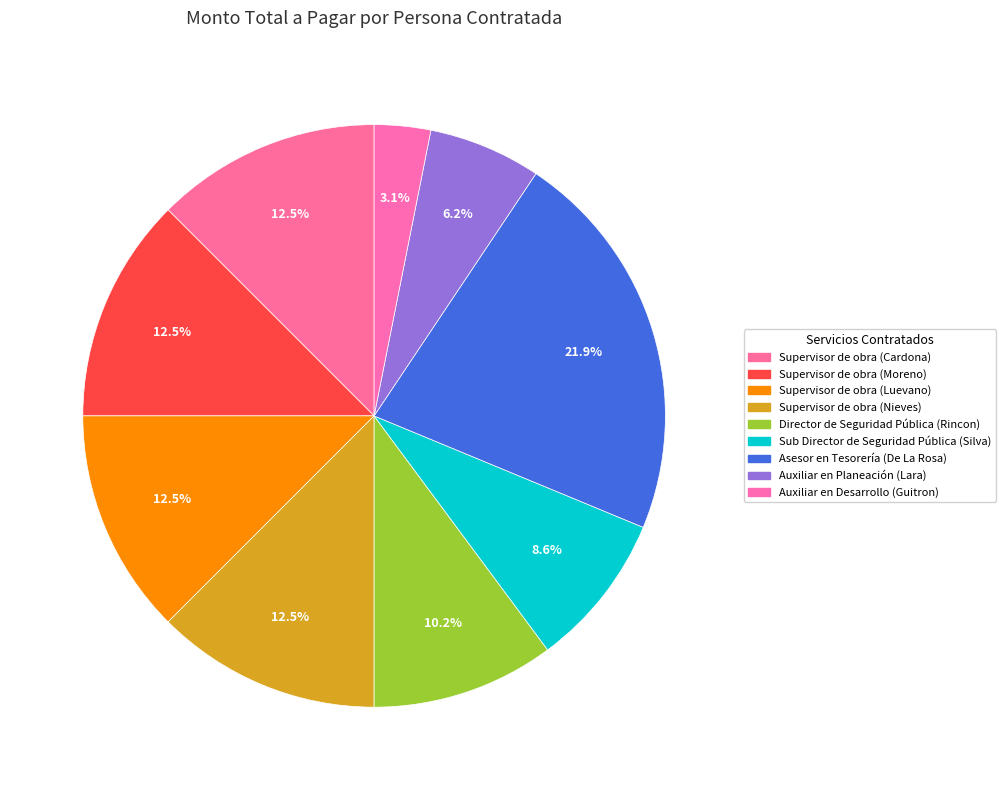

How many slices are in this pie chart?

9